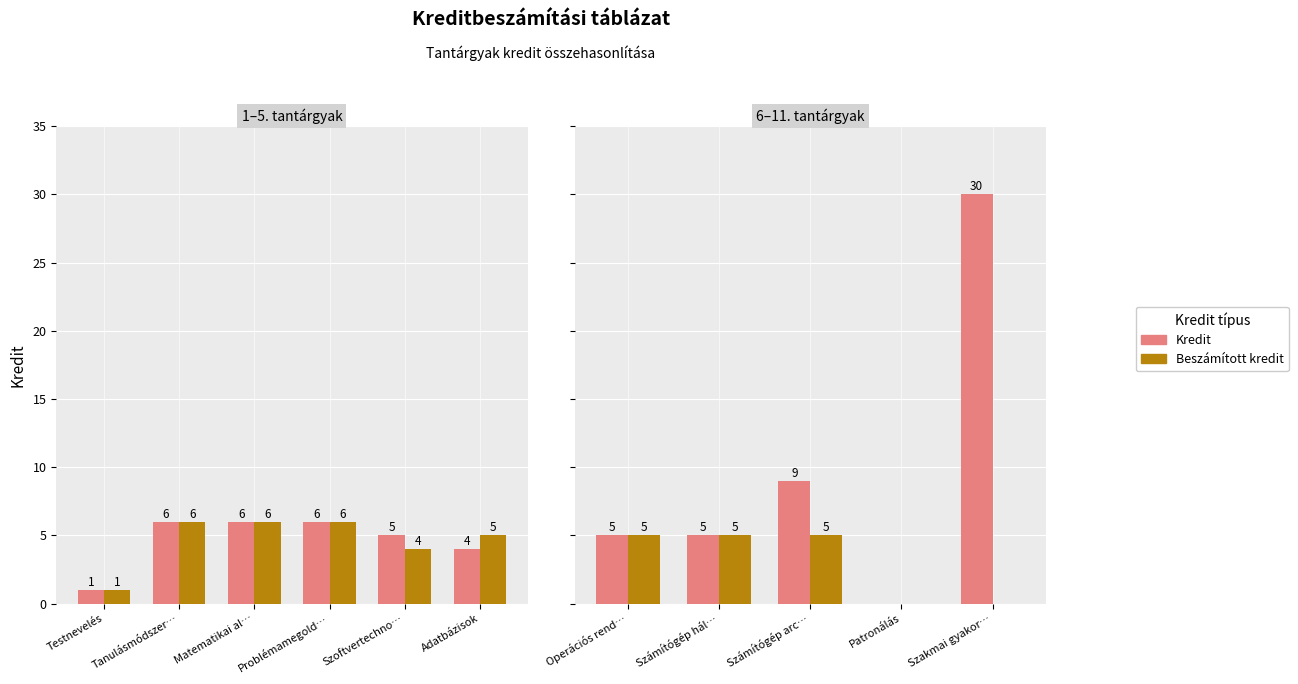

What is the difference between the maximum and minimum values in the Kredit series?

30